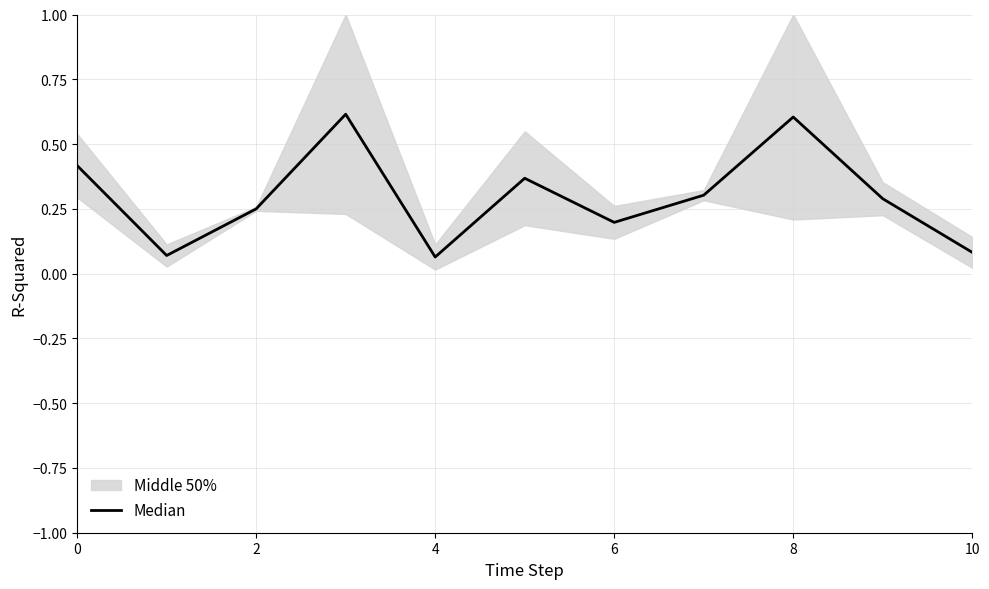

Does the chart have visible grid lines?

Yes